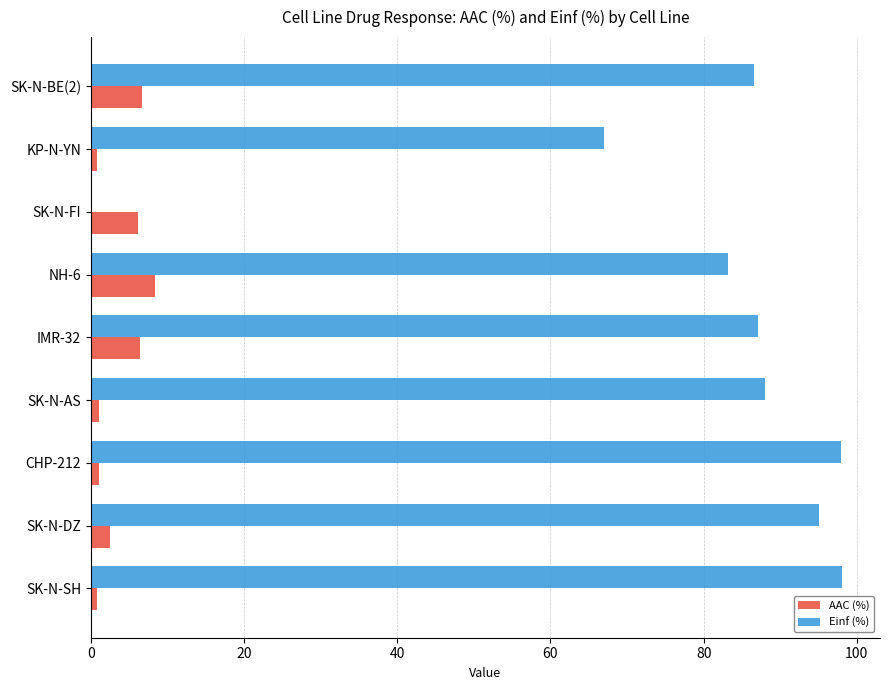

What is the maximum value shown in the chart?

98.1